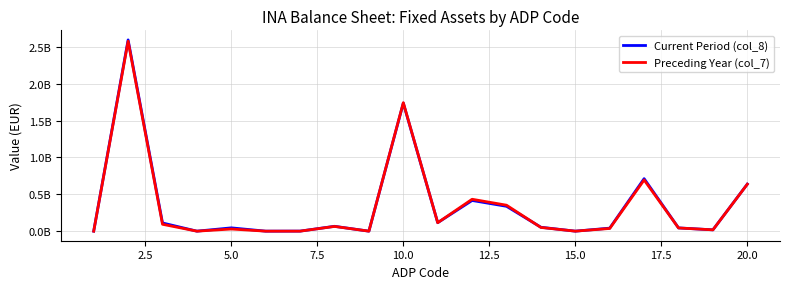

List the series in order of their peak value, lowest first.

Preceding Year (col_7), Current Period (col_8)